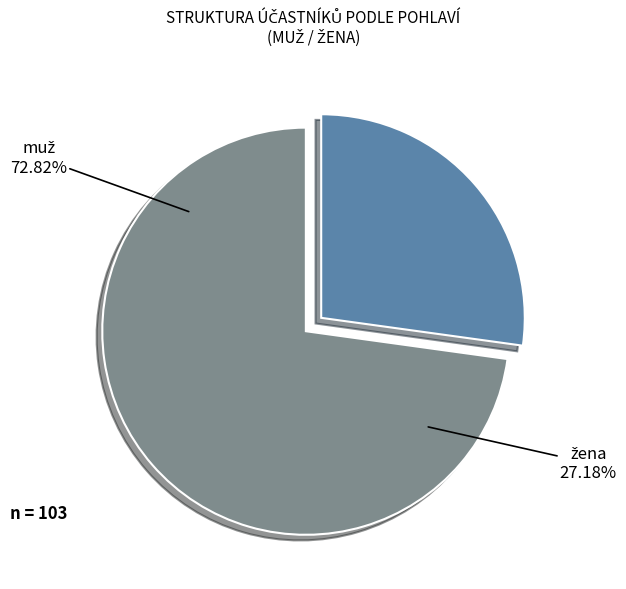

Approximately how many times larger is the value at muž compared to žena?

2.7